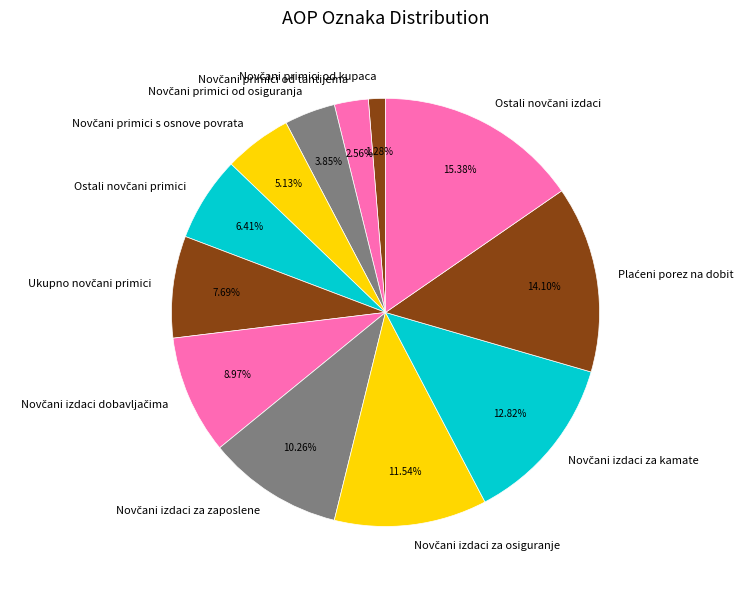

Does any single category account for the majority?

No